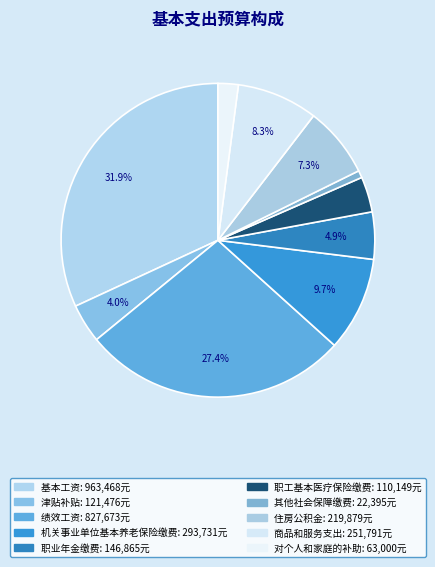

Rank the categories by value from highest to lowest.

基本工资, 绩效工资, 机关事业单位基本养老保险缴费, 商品和服务支出, 住房公积金, 职业年金缴费, 津贴补贴, 职工基本医疗保险缴费, 对个人和家庭的补助, 其他社会保障缴费